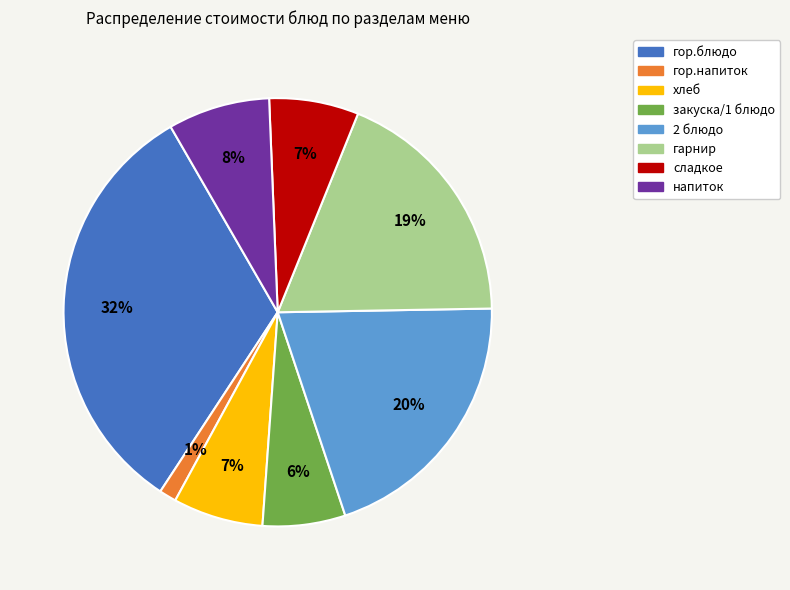

How many slices are in this pie chart?

8